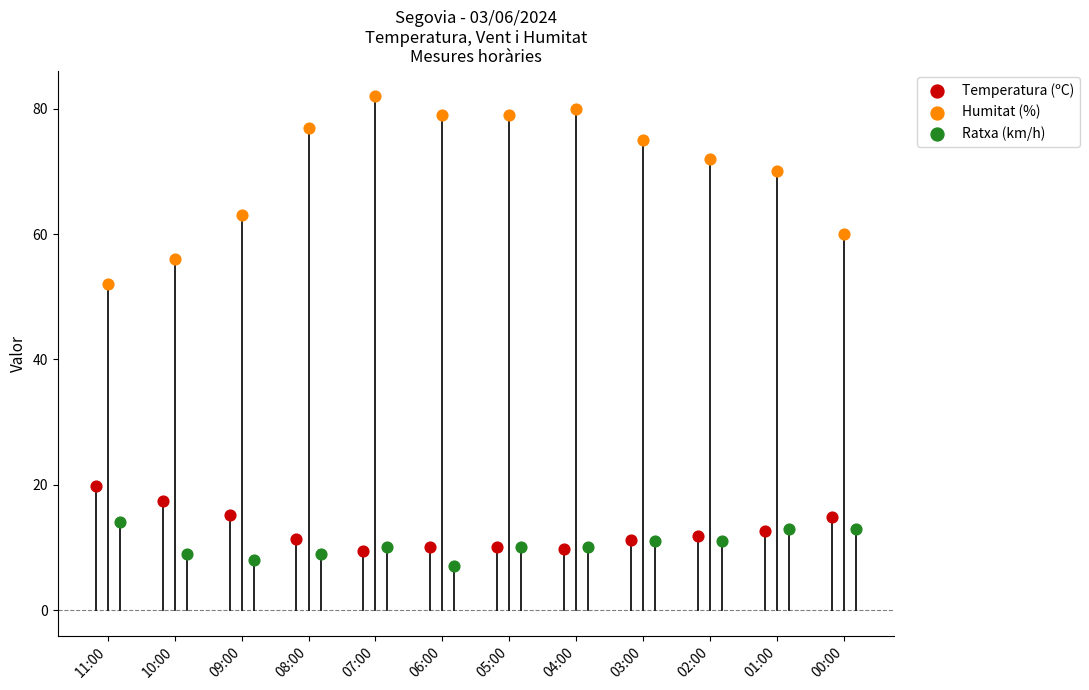

What are all the series names shown in the legend?

Temperatura (ºC), Humitat (%), Ratxa (km/h)